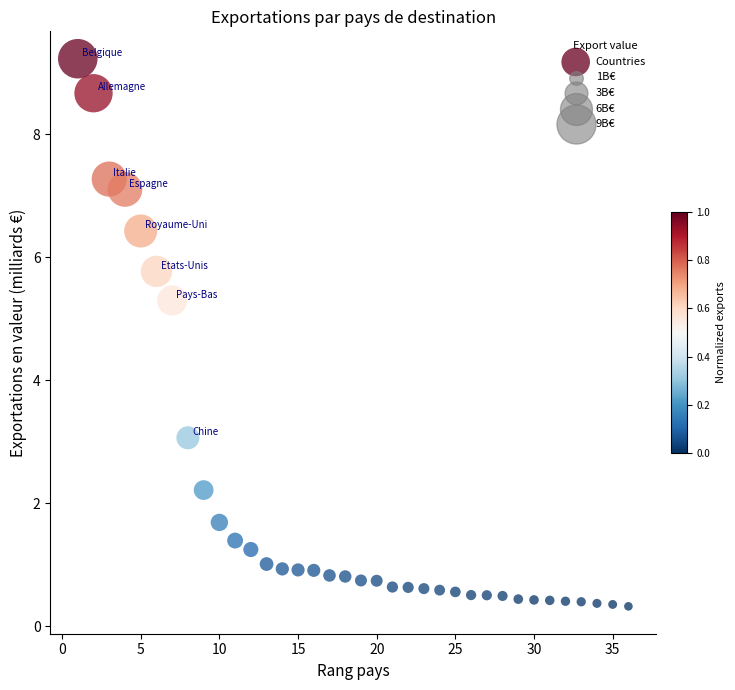

What Y value in the scatter plot is closest to 4?

3.1